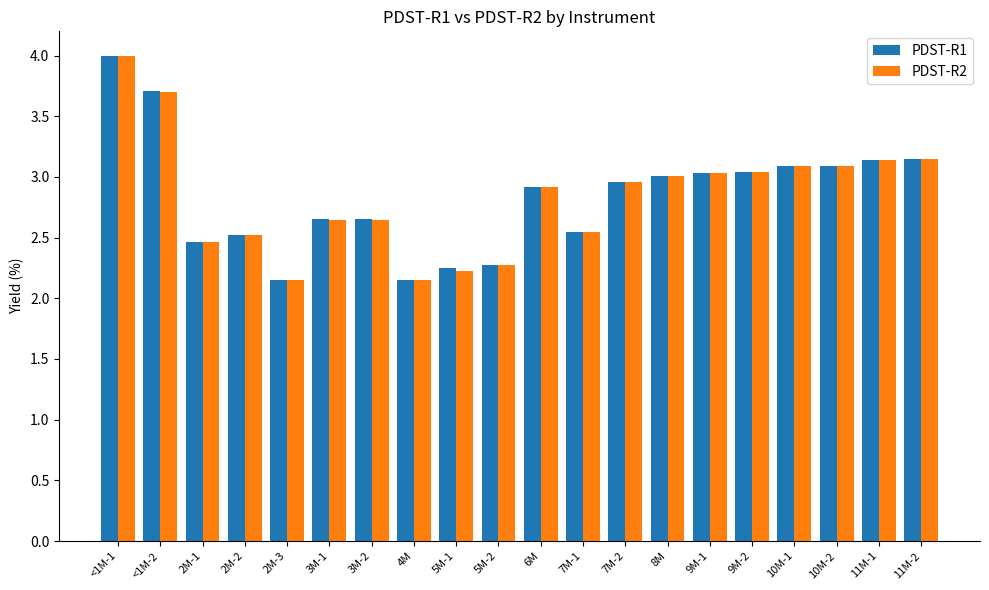

Is it true that PDST-R2 equals 3.7 at <1M-2?

True